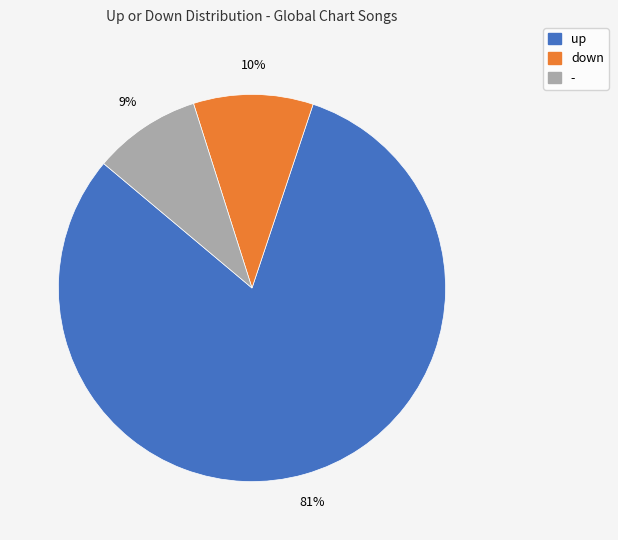

Rank the categories by value from lowest to highest.

-, down, up